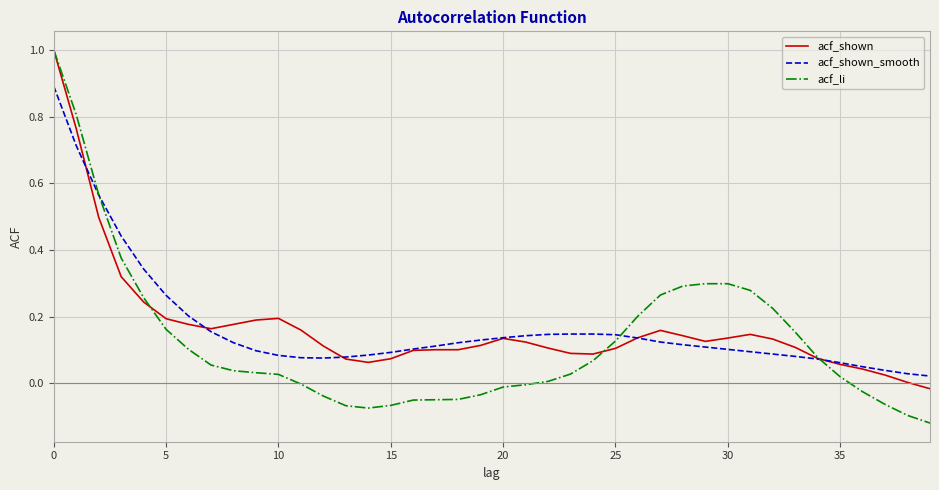

What is the greatest value displayed?

1.0